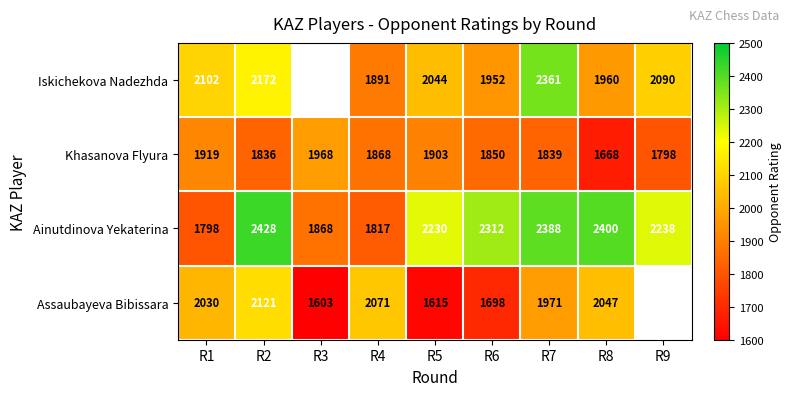

List the labels in order of Ainutdinova Yekaterina value, smallest first.

R1, R4, R3, R5, R9, R6, R7, R8, R2